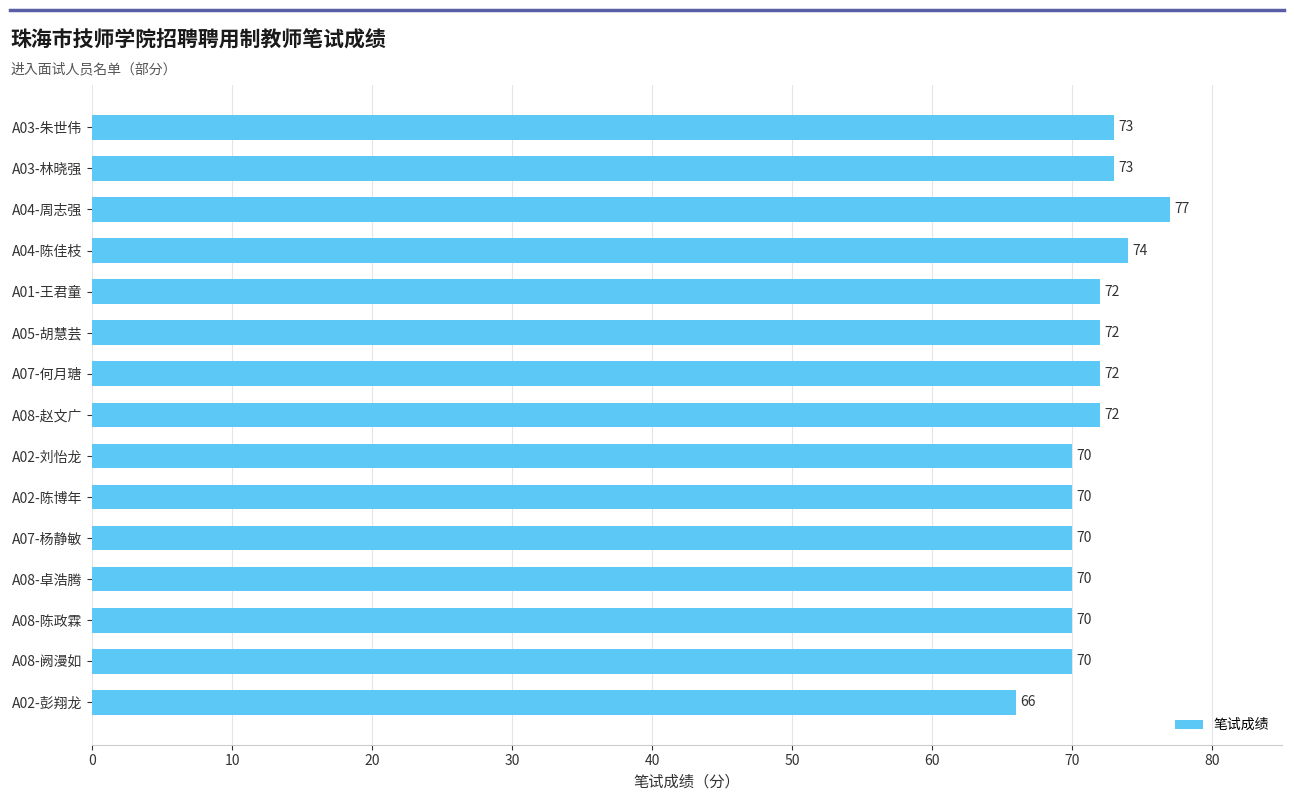

What value does the data have at A03-林晓强?

73